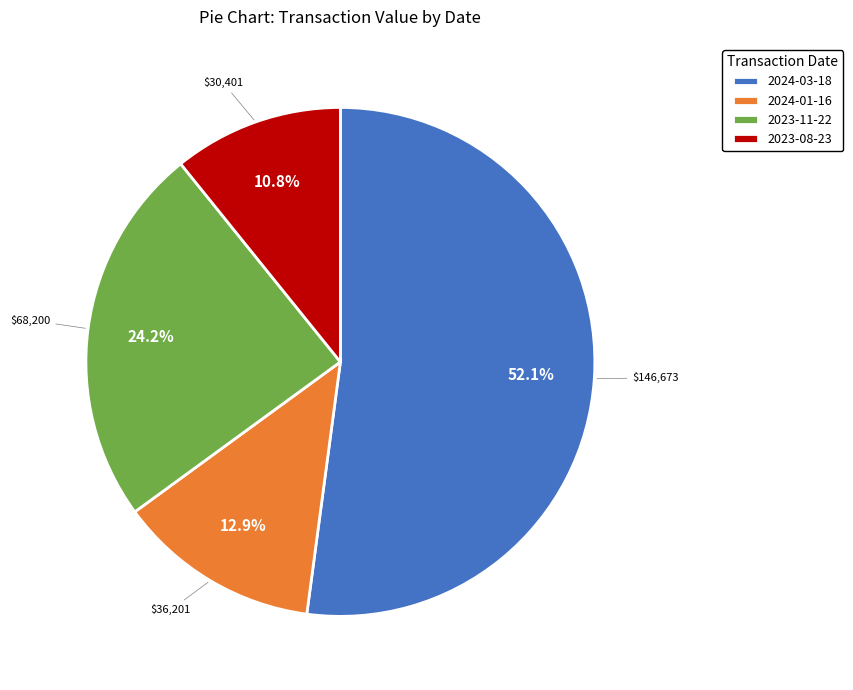

What is the smallest slice in the pie chart?

2023-08-23